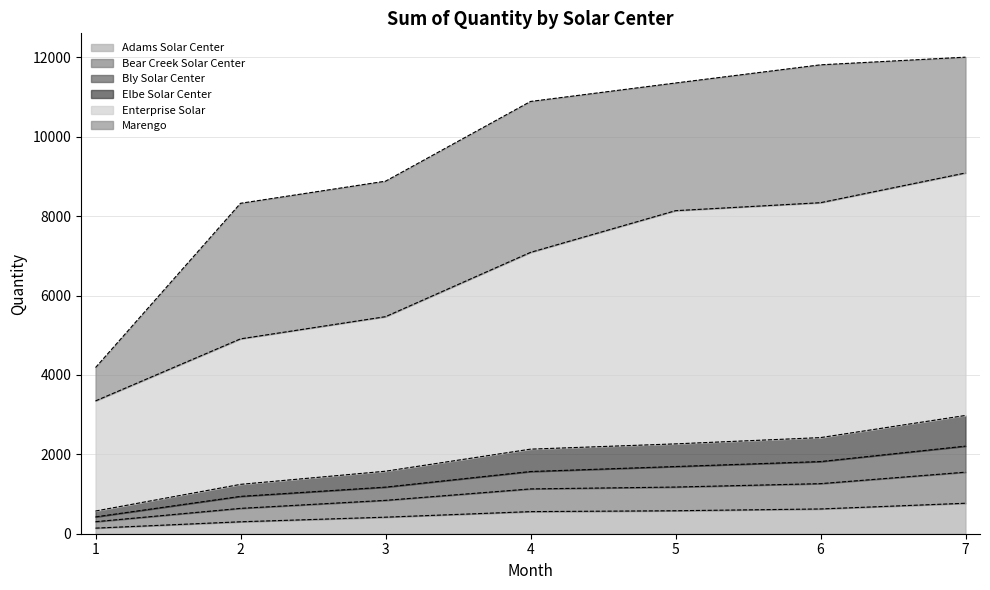

At which category does the chart reach its peak across all series?

7